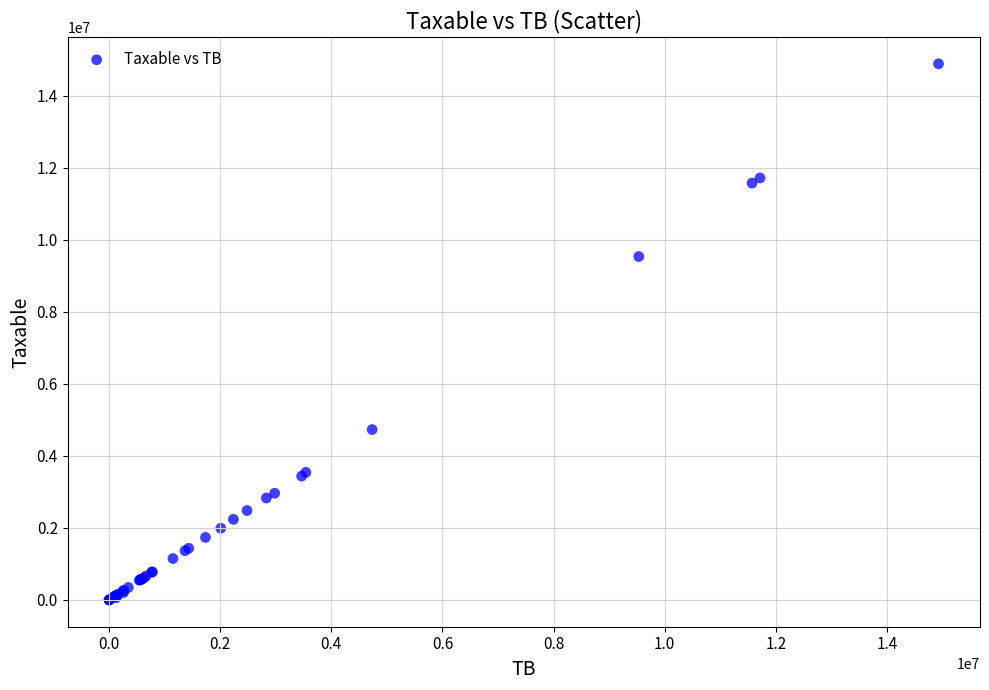

What Y value in the scatter plot is closest to 7443929?

9536057.6